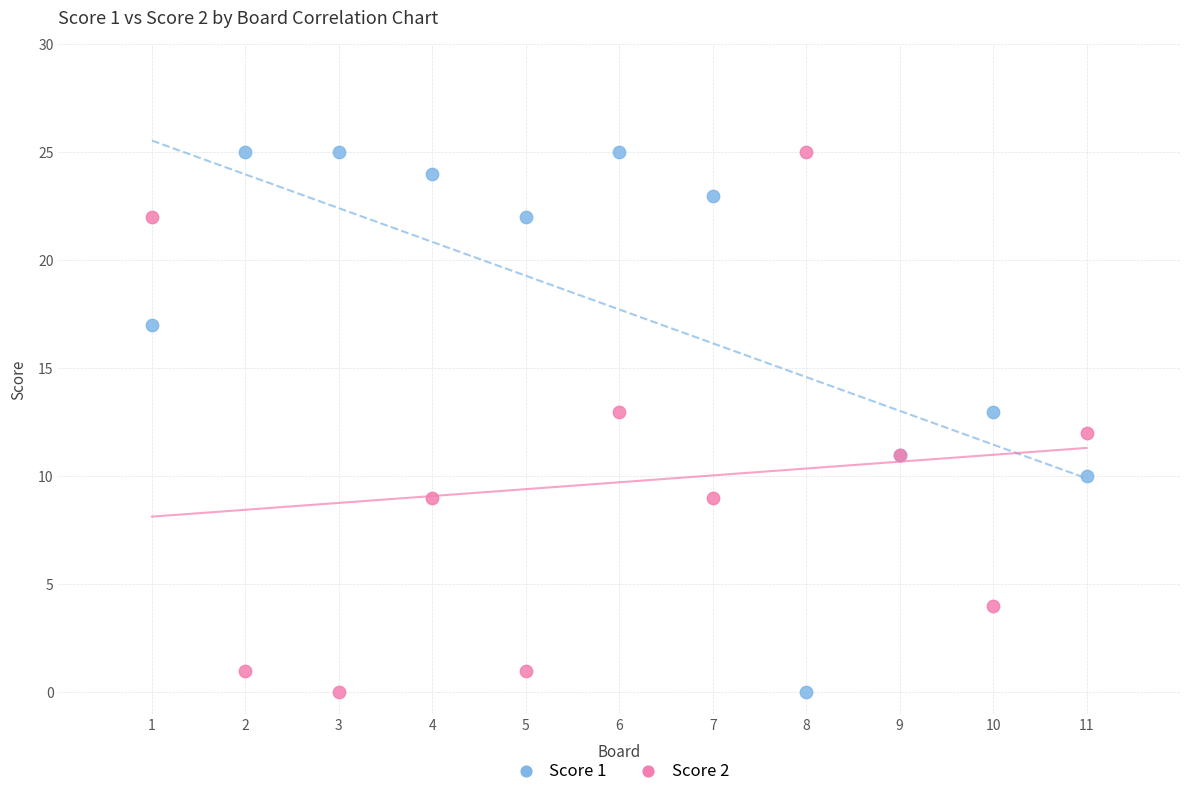

What is the X range (max minus min) for the scatter plot?

10